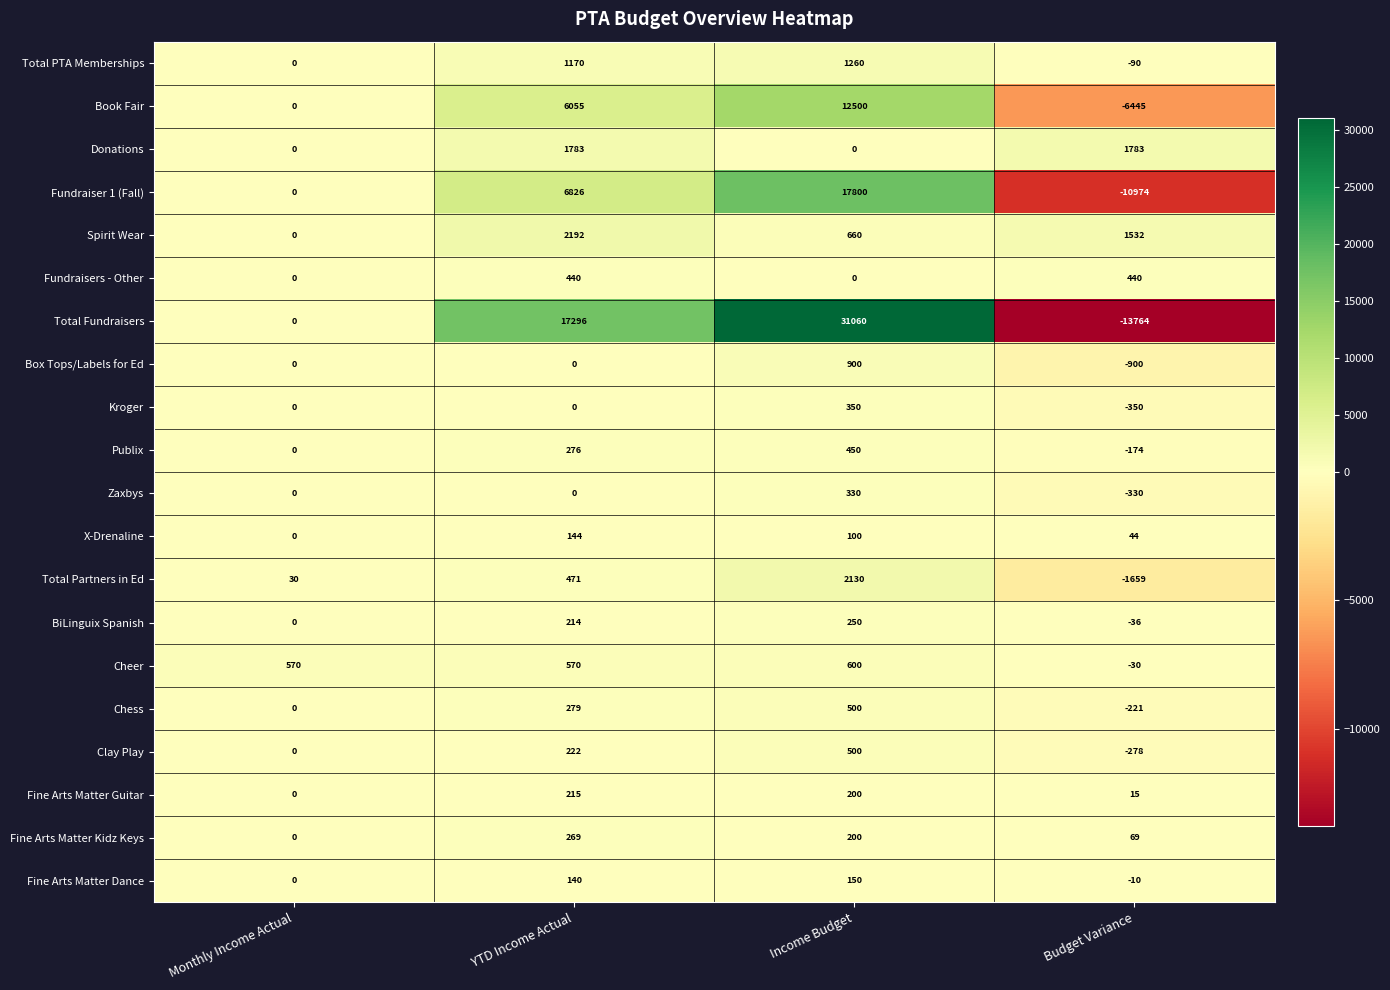

What is the spread (max minus min) of values at Monthly Income Actual?

570